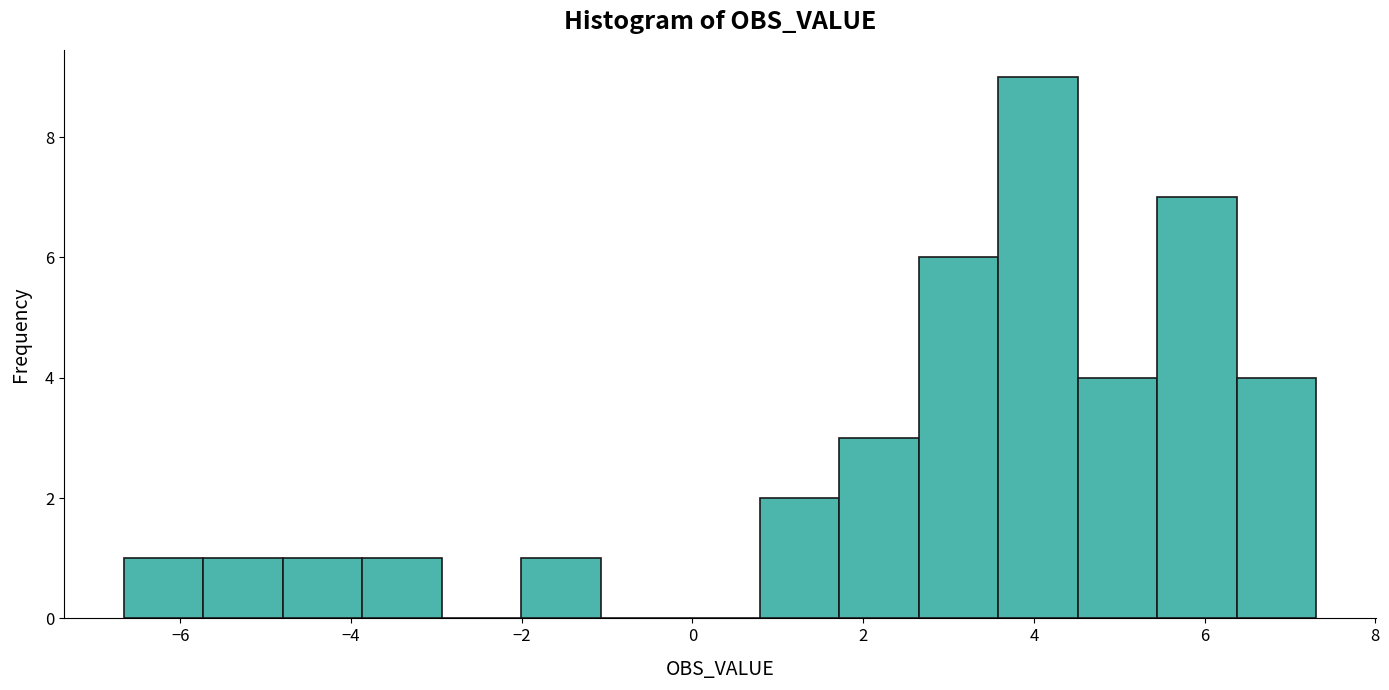

Reading left to right, list every bar in this chart as the range it spans on the x-axis followed by its height. Neither the bar edges nor the heights are printed on the chart, so give them approximately, as read against the axes.

-6.6 to -5.8: 1
-5.8 to -4.8: 1
-4.8 to -3.8: 1
-3.8 to -3.0: 1
-3.0 to -2.0: 0
-2.0 to -1.0: 1
-1.0 to -0.2: 0
-0.2 to 0.8: 0
0.8 to 1.8: 2
1.8 to 2.6: 3
2.6 to 3.6: 6
3.6 to 4.6: 9
4.6 to 5.4: 4
5.4 to 6.4: 7
6.4 to 7.4: 4